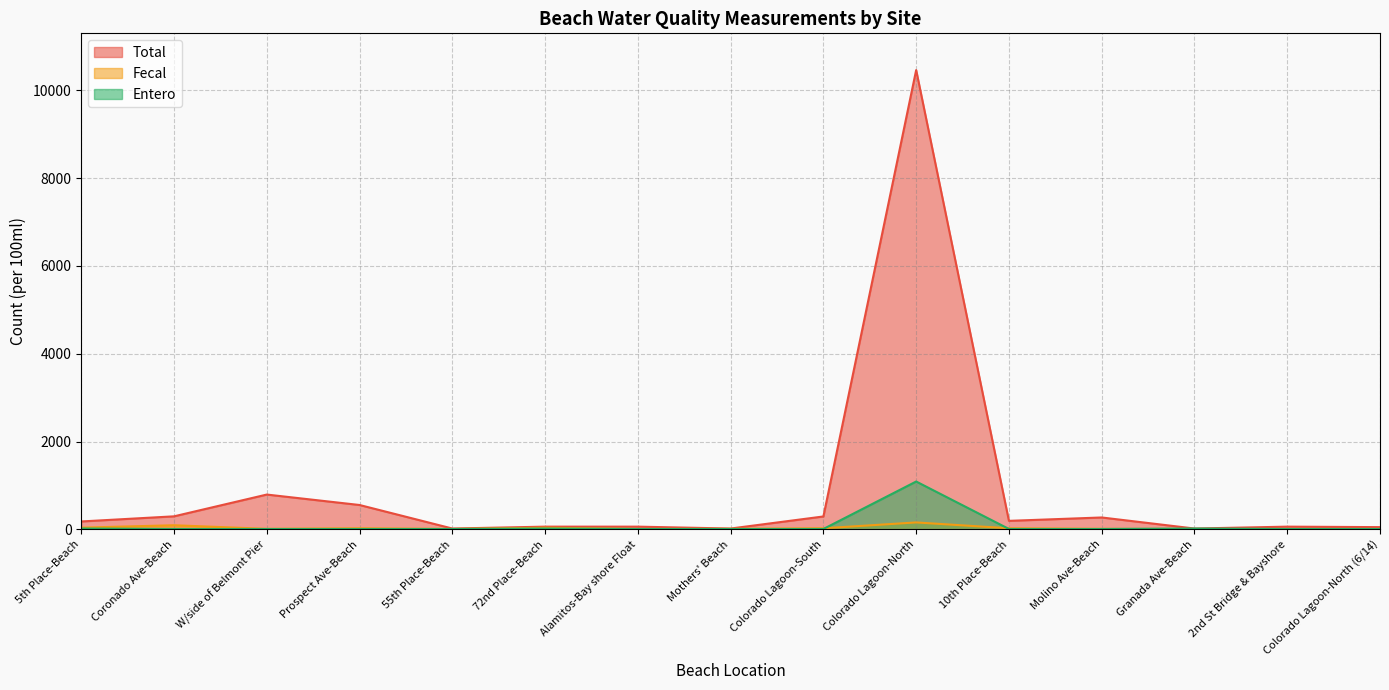

True or false: Fecal and Total cross at least once.

False